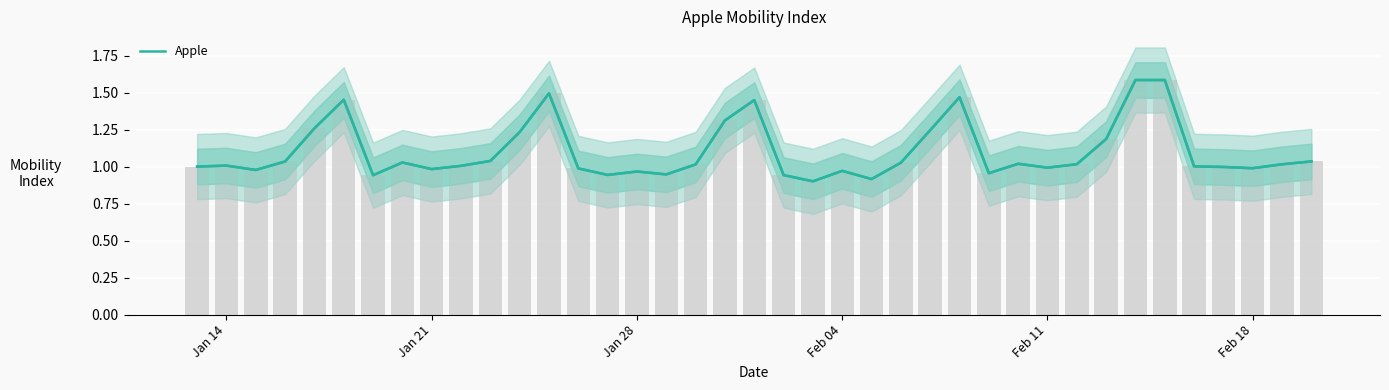

What is the difference between the maximum and second lowest values?

0.7